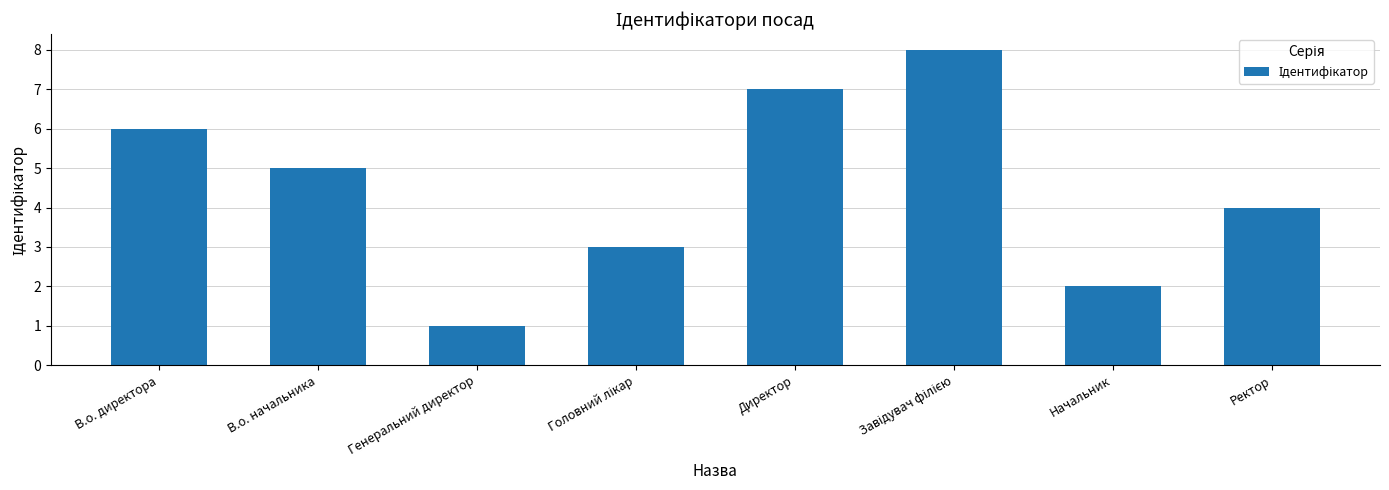

At which label does the data first exceed 5?

В.о. директора